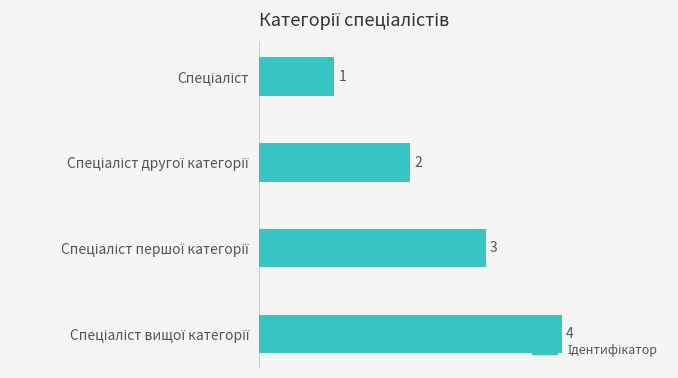

What is the greatest value displayed?

4